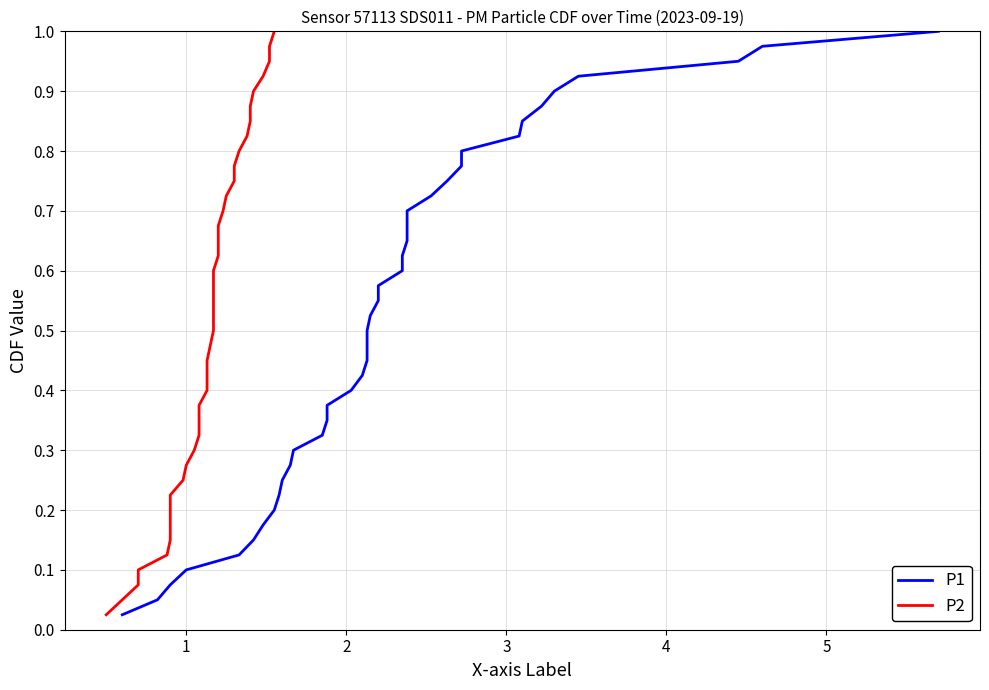

True or false: P1 and P2 cross at least once.

False